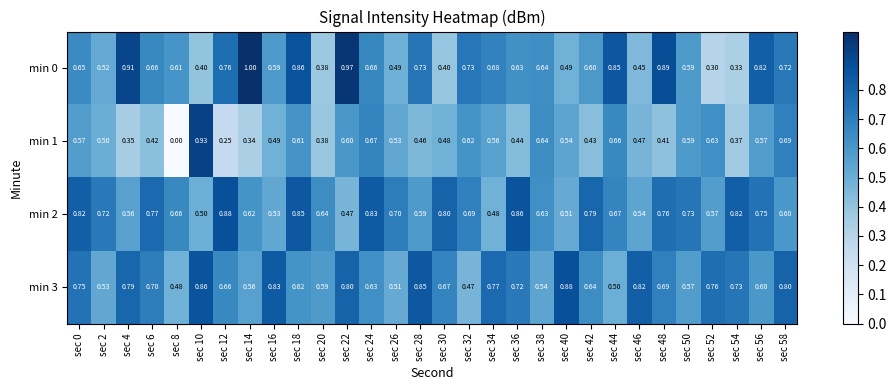

How many series are shown in this chart?

4